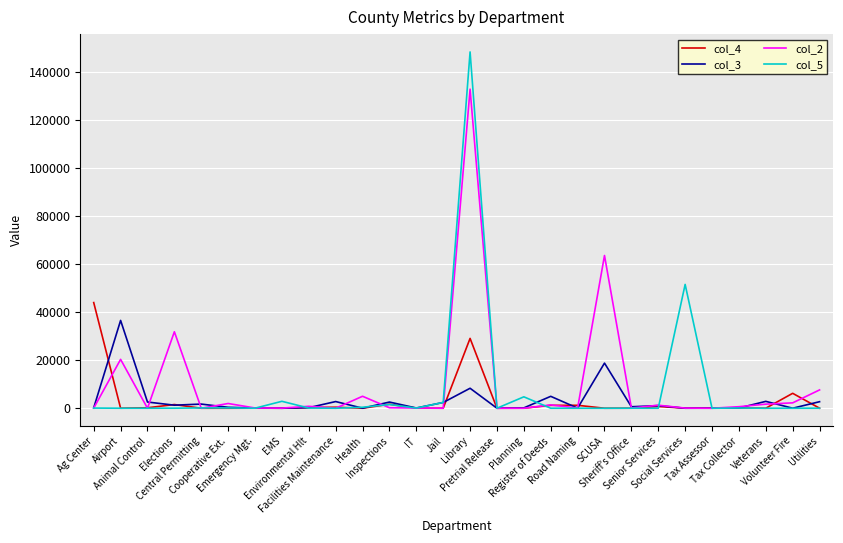

At which label does col_5 first exceed 28?

Ag Center